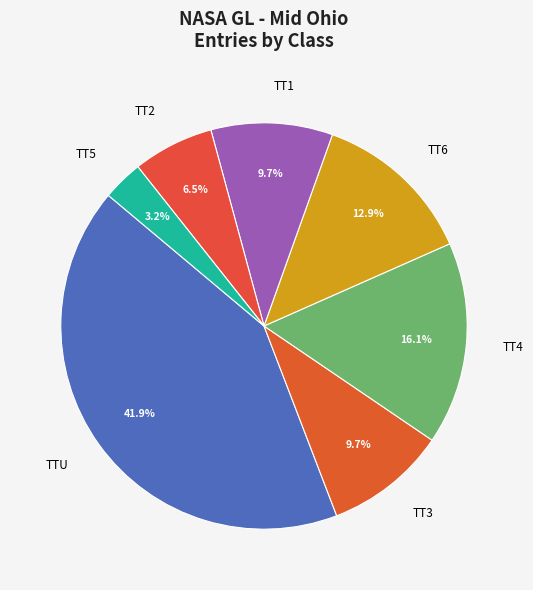

Does any single category account for the majority?

No